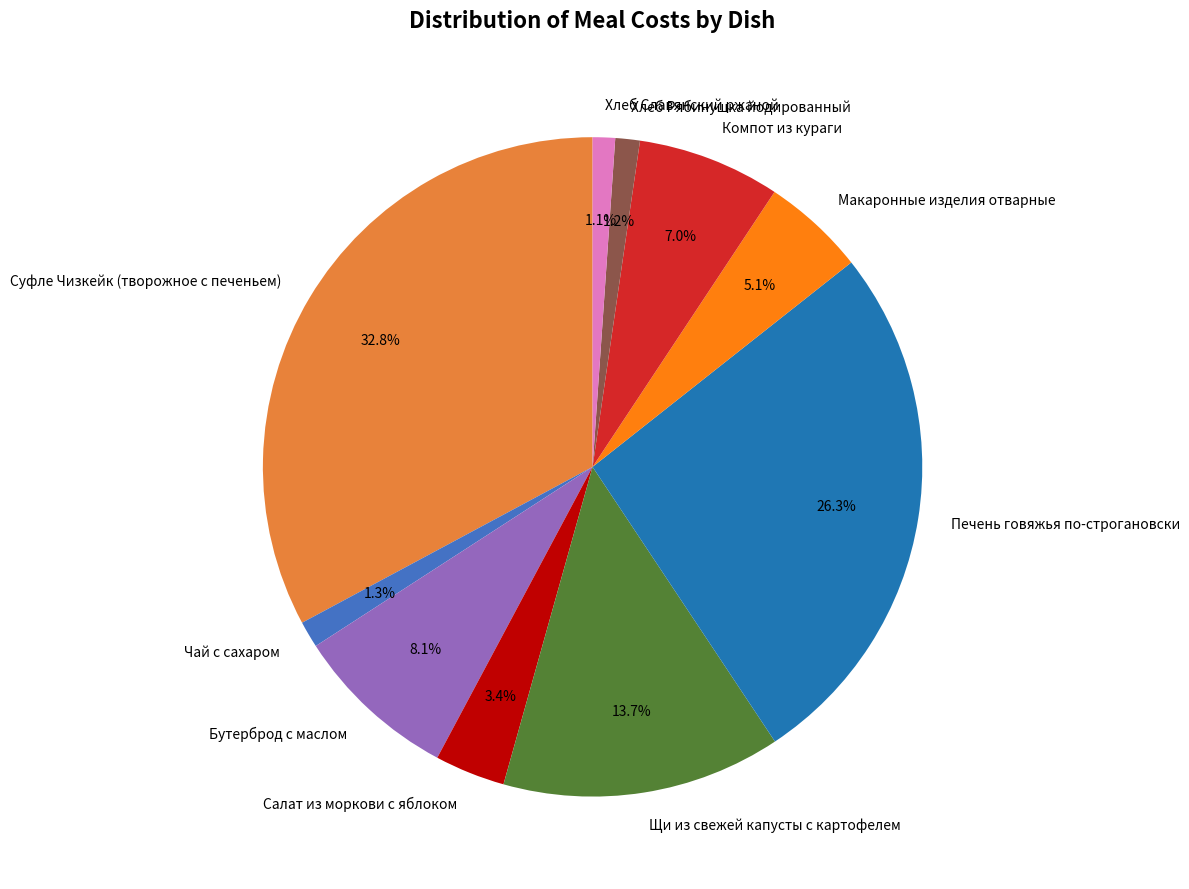

Is it true that Компот из кураги is 1% of the pie?

False